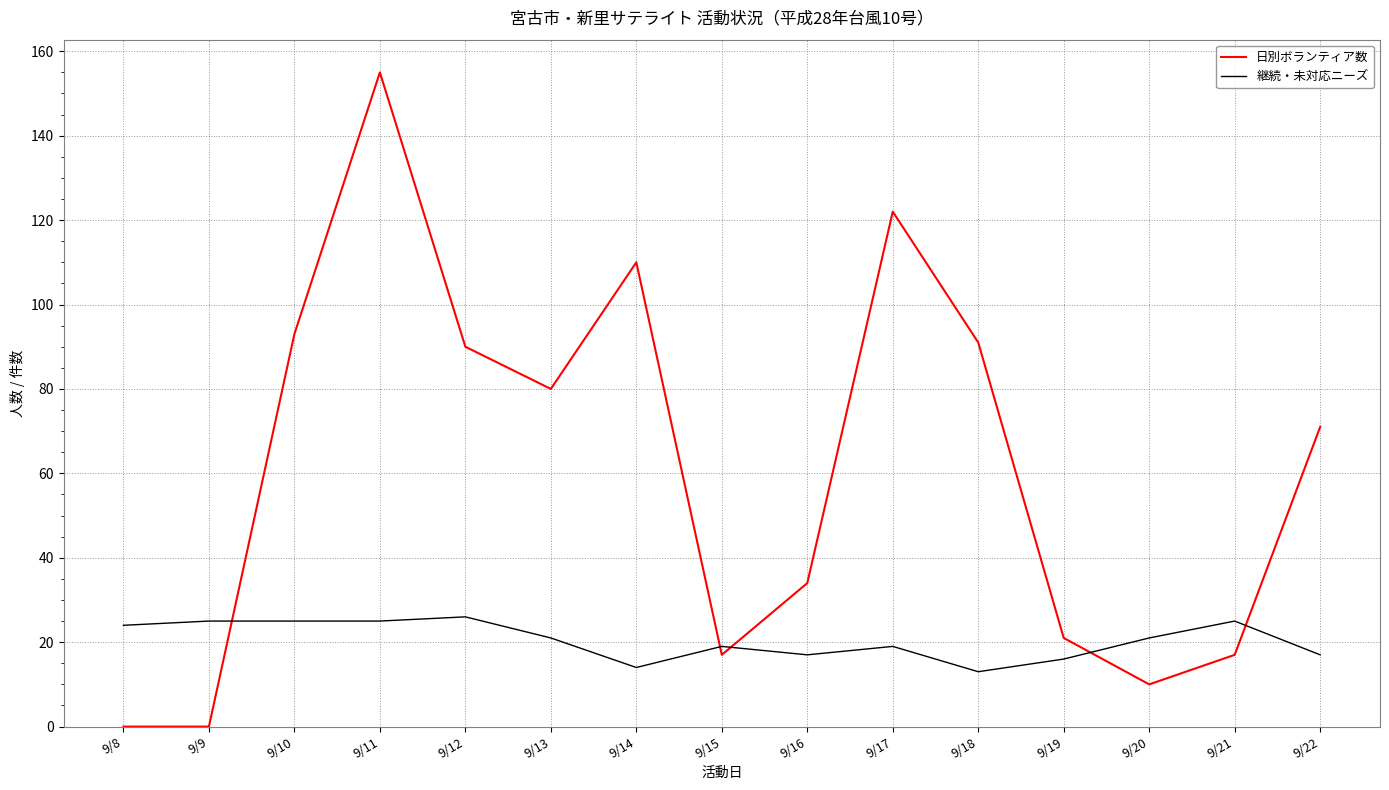

Is it true that 日別ボランティア数 equals 93 at 9/10?

True